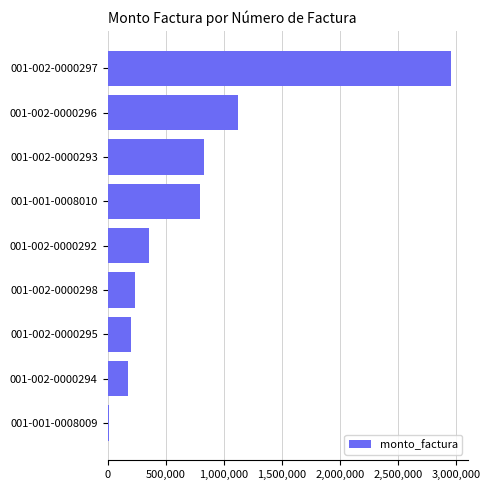

What is the greatest value displayed?

2953000